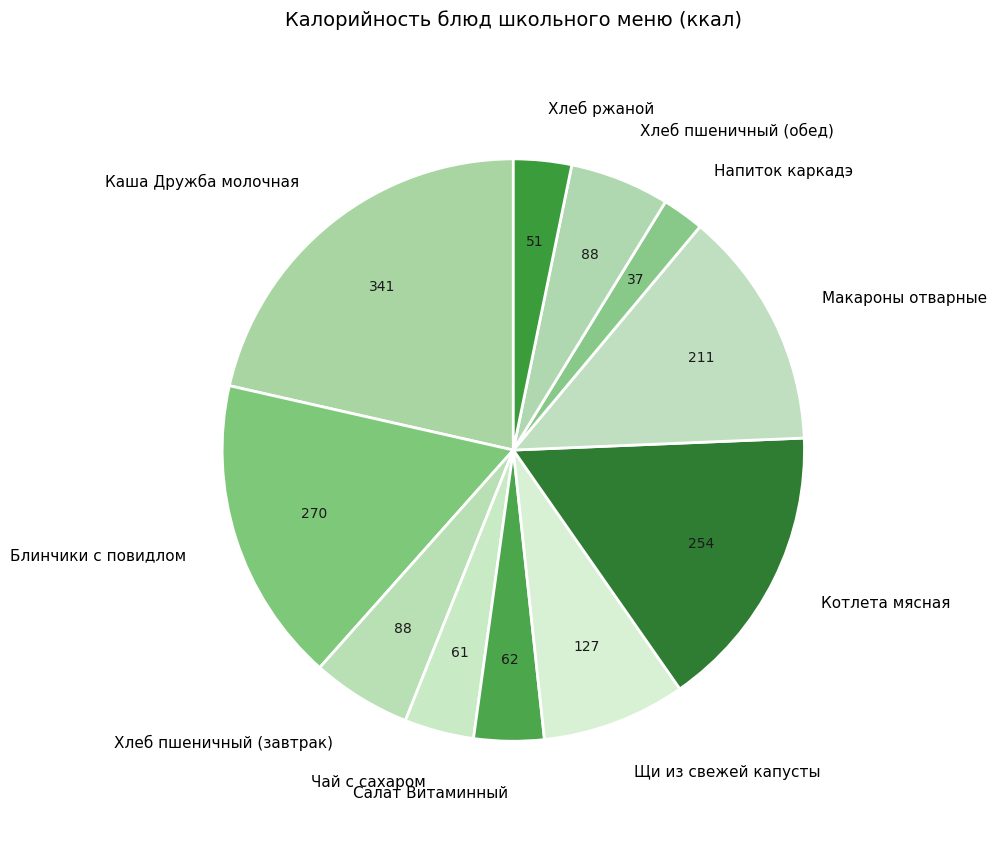

Count the number of slices in the pie.

11